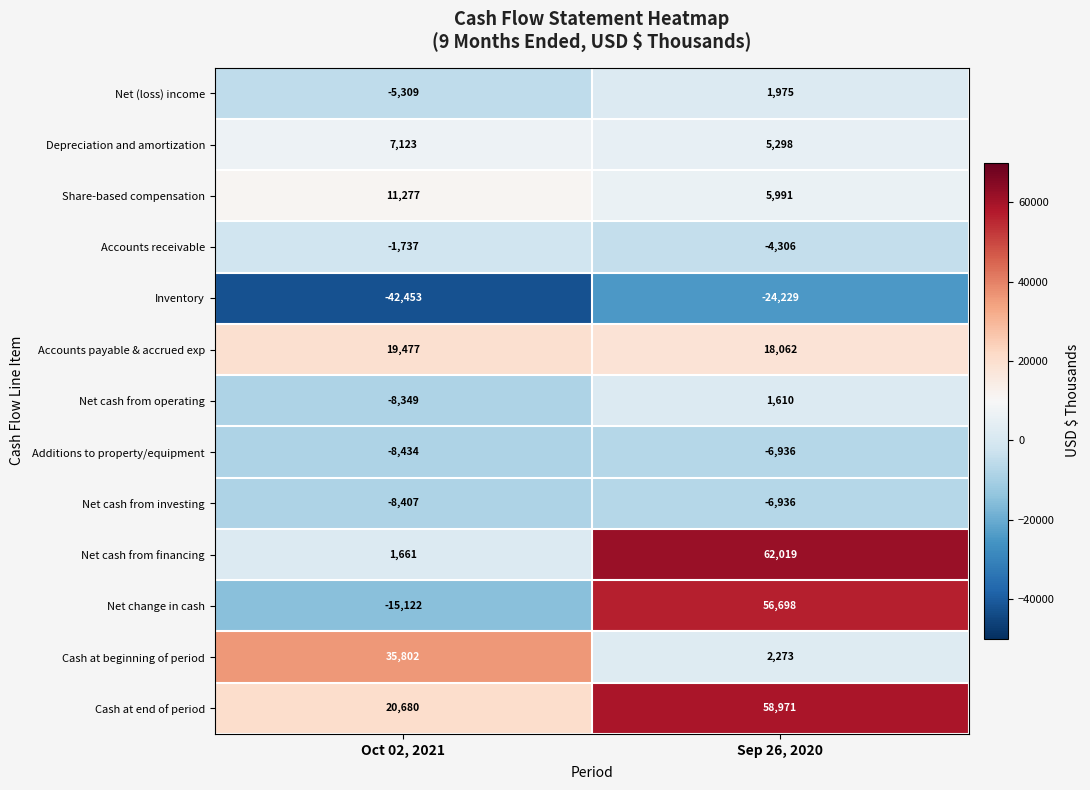

Read the Accounts receivable value at Sep 26, 2020.

-4306